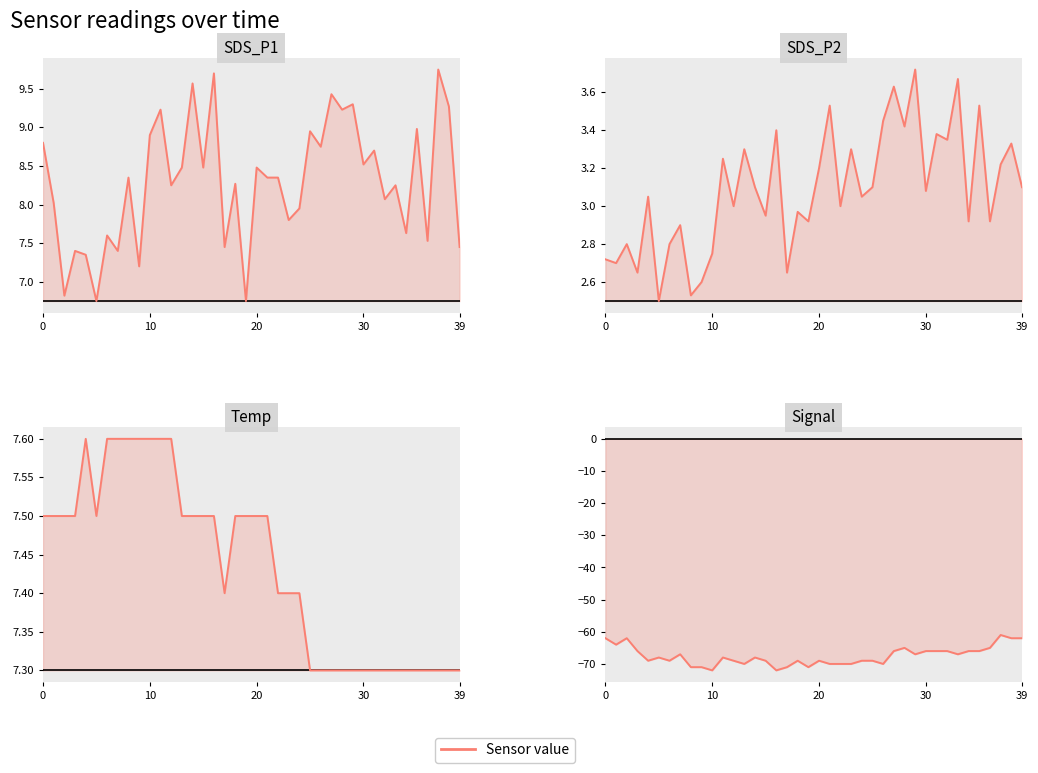

What is the greatest value displayed?

9.8